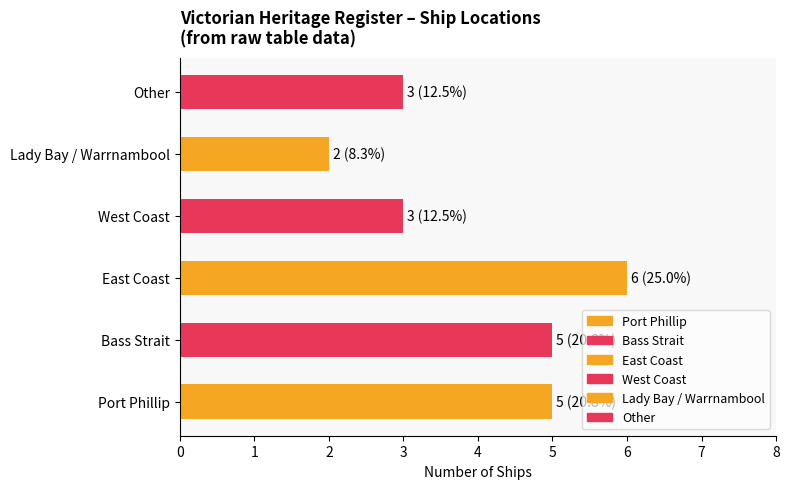

What is the greatest value displayed?

6